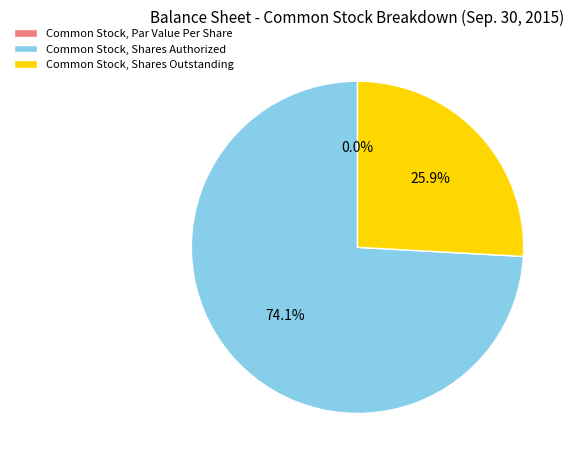

What is the change in value from Common Stock, Par Value Per Share to Common Stock, Shares Authorized?

+200000000.0